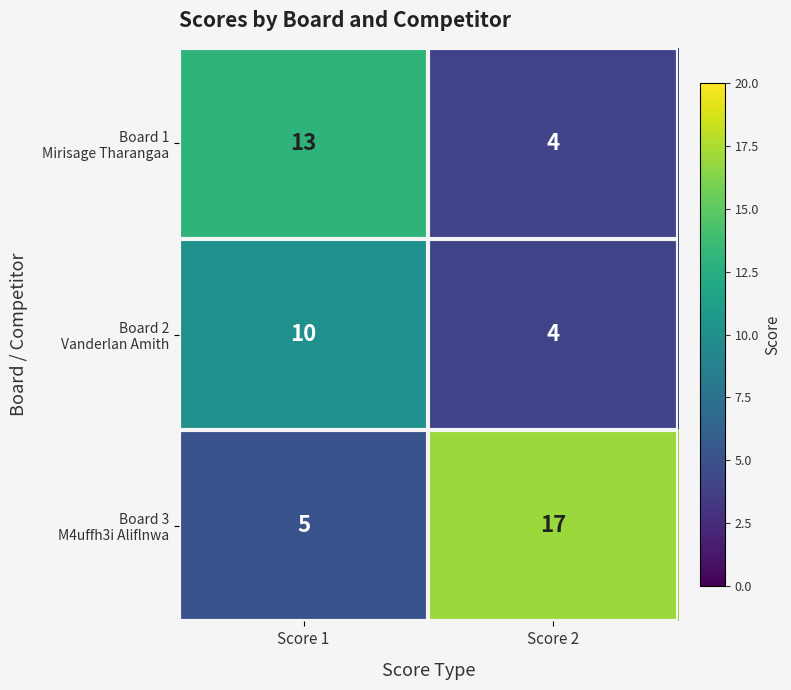

What is the total value across all series at Score 2?

25